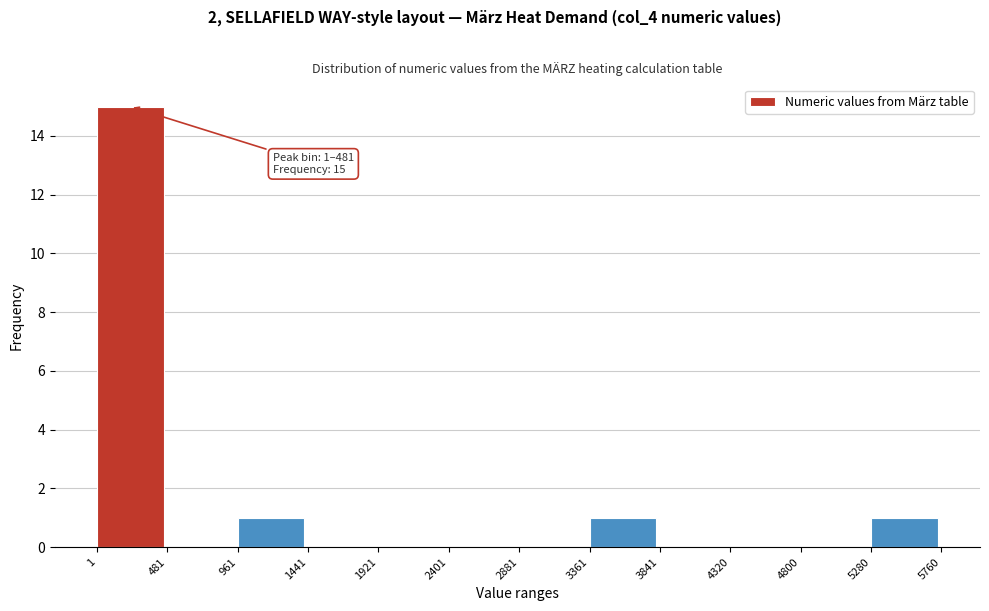

Which range on the x-axis has the tallest bar?

1 to 481